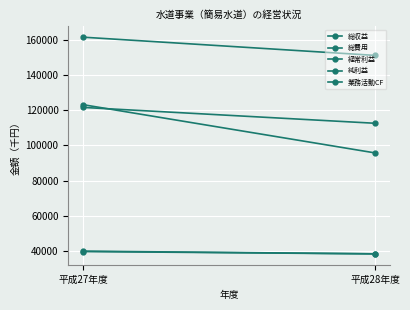

How many values in the 経常利益 series are below 40053?

1